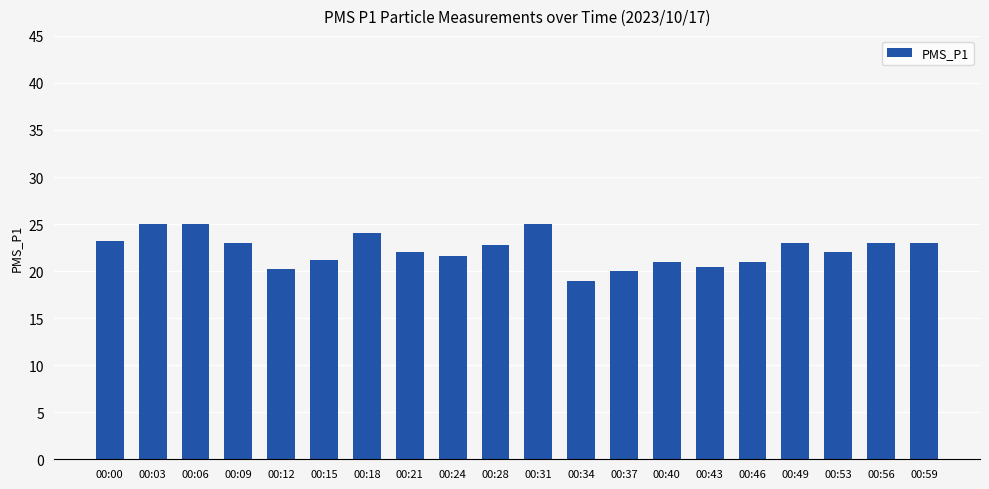

What is the value of the 4th bar from the left?

23.0